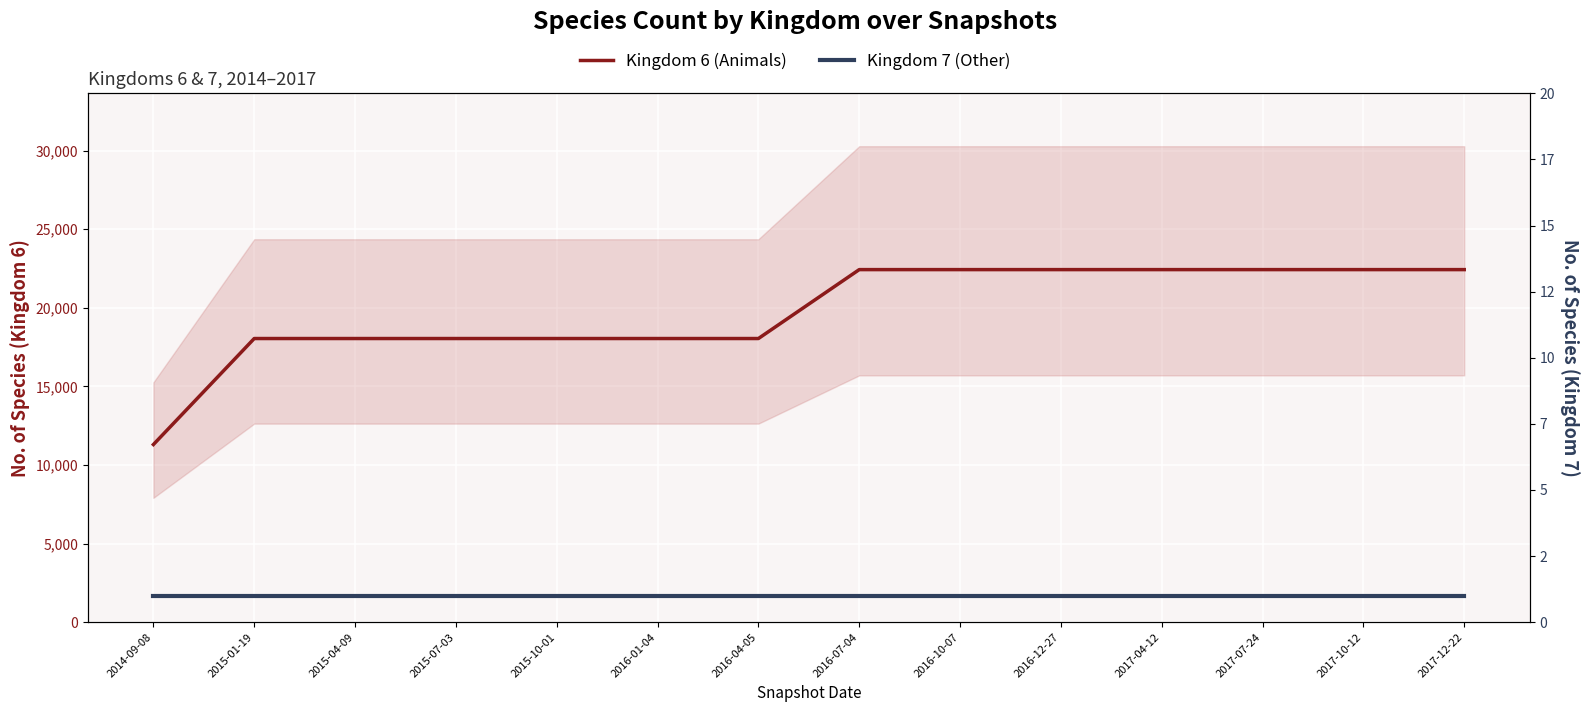

Rank the categories by Kingdom 7 (Other) value from highest to lowest.

2014-09-08, 2015-01-19, 2015-04-09, 2015-07-03, 2015-10-01, 2016-01-04, 2016-04-05, 2016-07-04, 2016-10-07, 2016-12-27, 2017-04-12, 2017-07-24, 2017-10-12, 2017-12-22